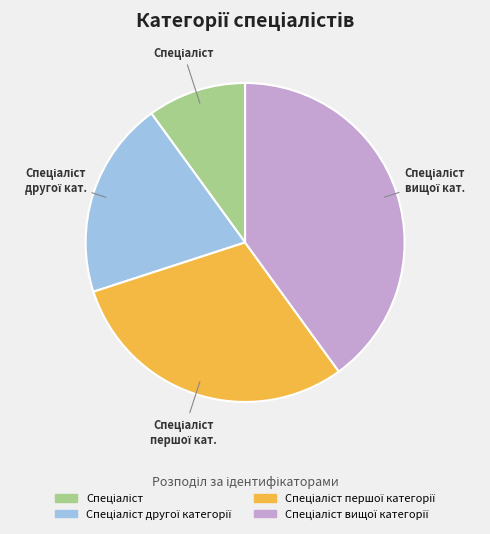

How many segments does this pie chart have?

4